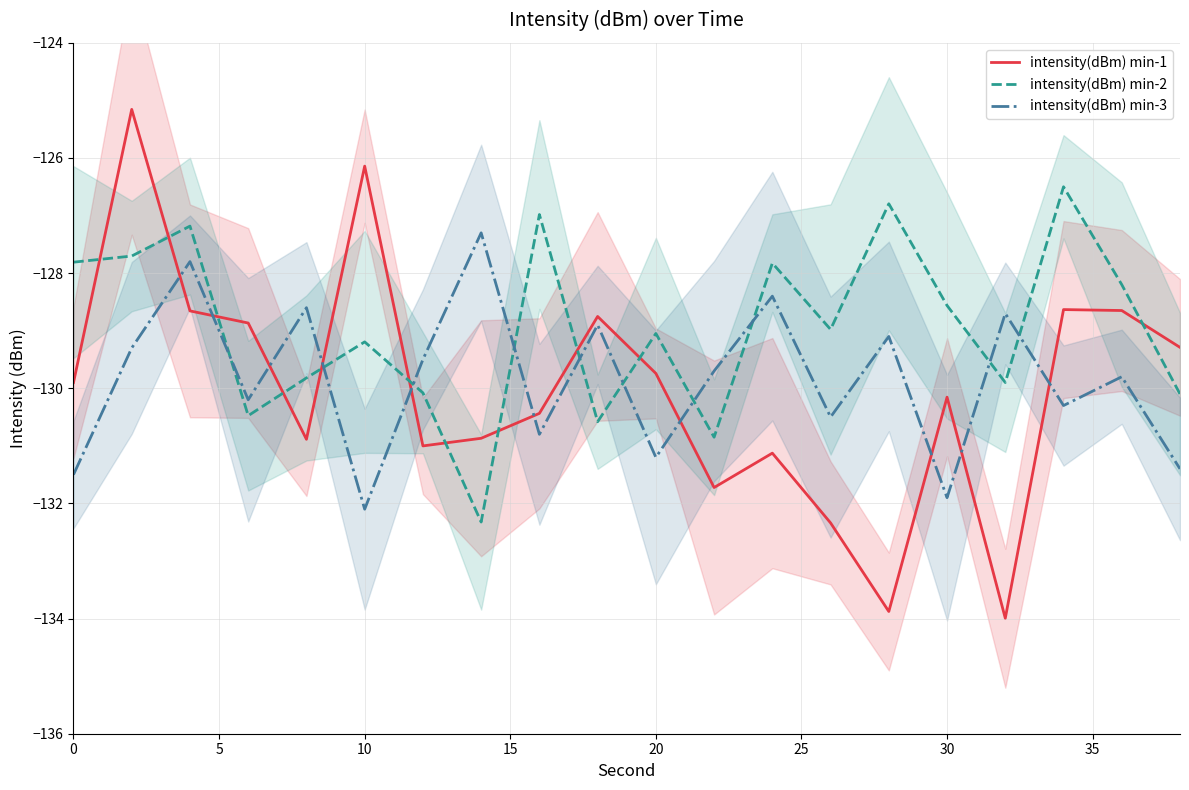

Reading left to right, what are all the values shown in this chart?

intensity(dBm) min-1: -129.9	-125.2	-128.7	-128.9	-130.9	-126.1	-131.0	-130.9	-130.4	-128.8	-129.7	-131.7	-131.1	-132.3	-133.9	-130.2	-134.0	-128.6	-128.6	-129.3
intensity(dBm) min-2: -127.8	-127.7	-127.2	-130.5	-129.8	-129.2	-130.1	-132.3	-127.0	-130.6	-129.0	-130.9	-127.8	-129.0	-126.8	-128.6	-129.9	-126.5	-128.2	-130.1
intensity(dBm) min-3: -131.5	-129.3	-127.8	-130.2	-128.6	-132.1	-129.5	-127.3	-130.8	-128.9	-131.2	-129.7	-128.4	-130.5	-129.1	-131.9	-128.7	-130.3	-129.8	-131.4